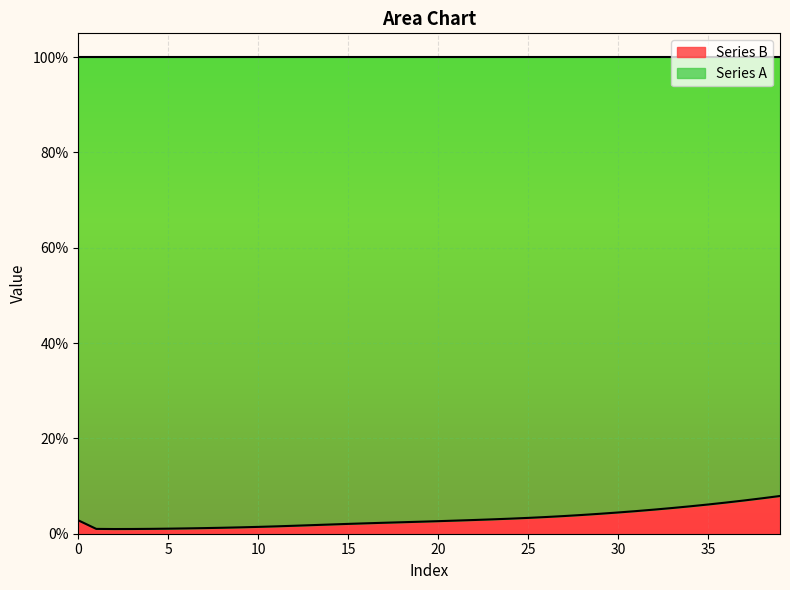

What is the sum of the values at 21 and 29?

0.1